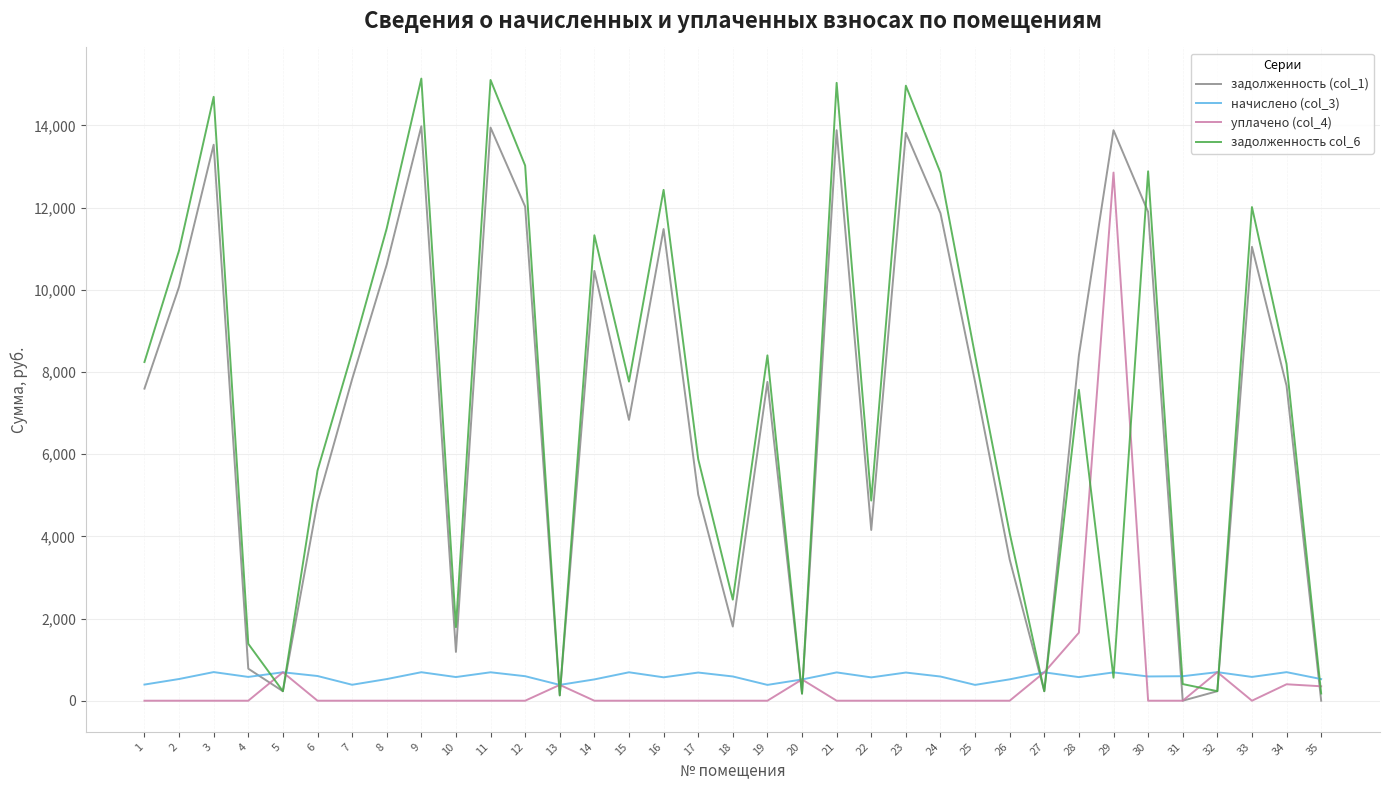

Where do уплачено (col_4) and задолженность col_6 first cross each other?

4 and 5